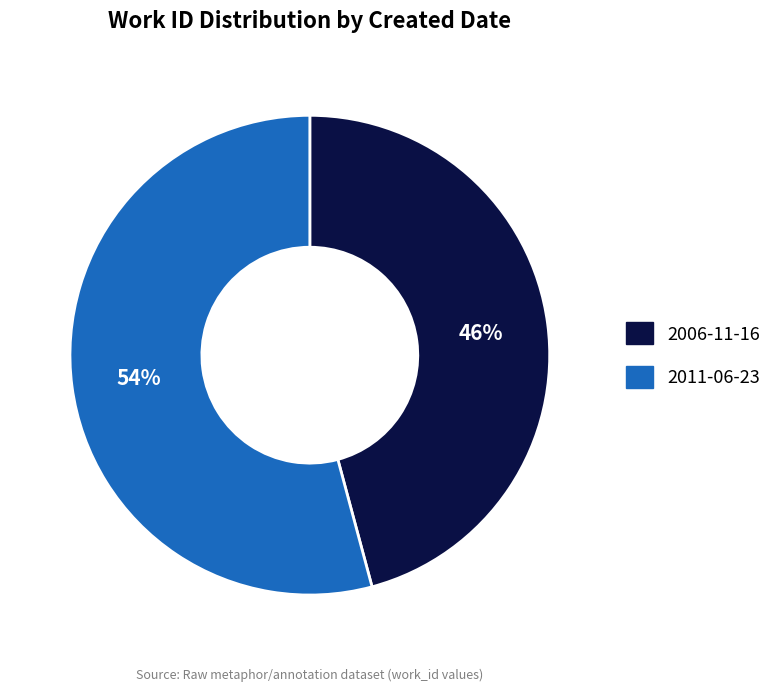

Is the sum of 2011-06-23 and 2006-11-16 greater than half?

Yes